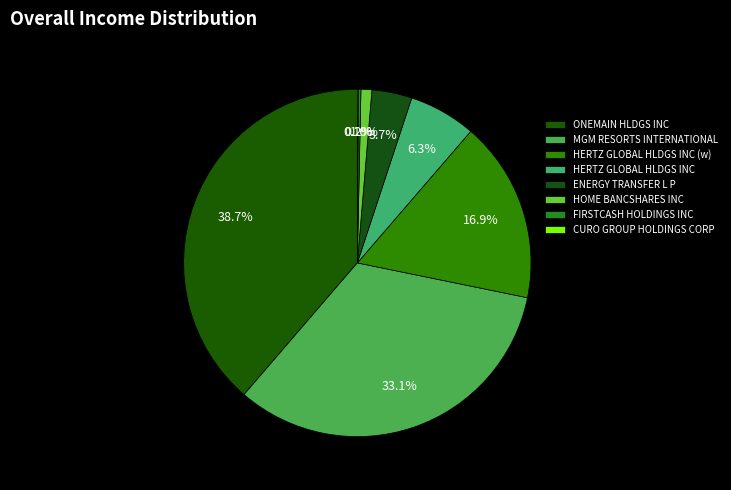

To the nearest percent, what is the combined percentage of FIRSTCASH HOLDINGS INC and HERTZ GLOBAL HLDGS INC (w)?

17%